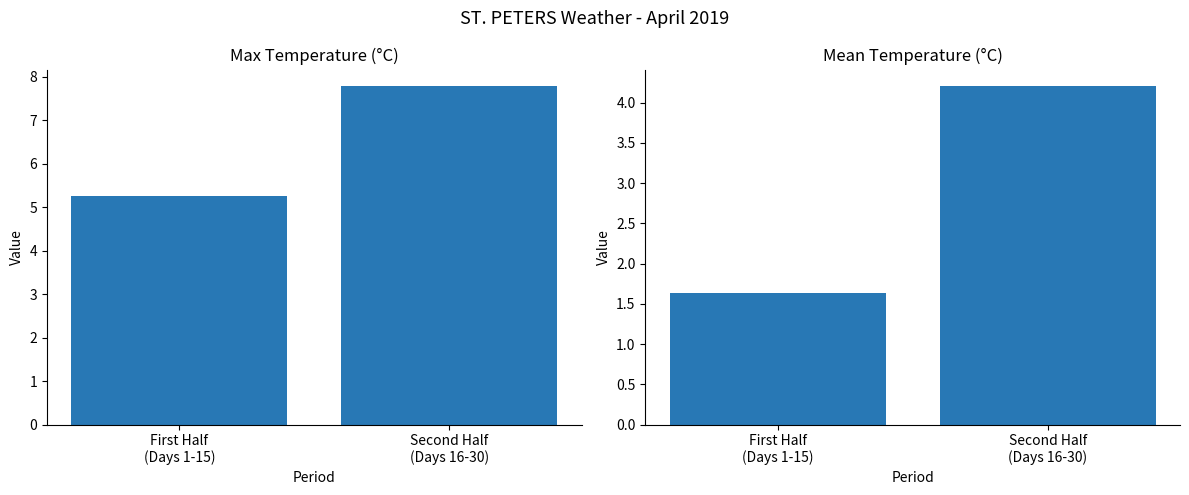

Reading left to right, extract all data points from this chart.

Max Temp (C): 5.2	7.8
Mean Temp (C): 1.6	4.2